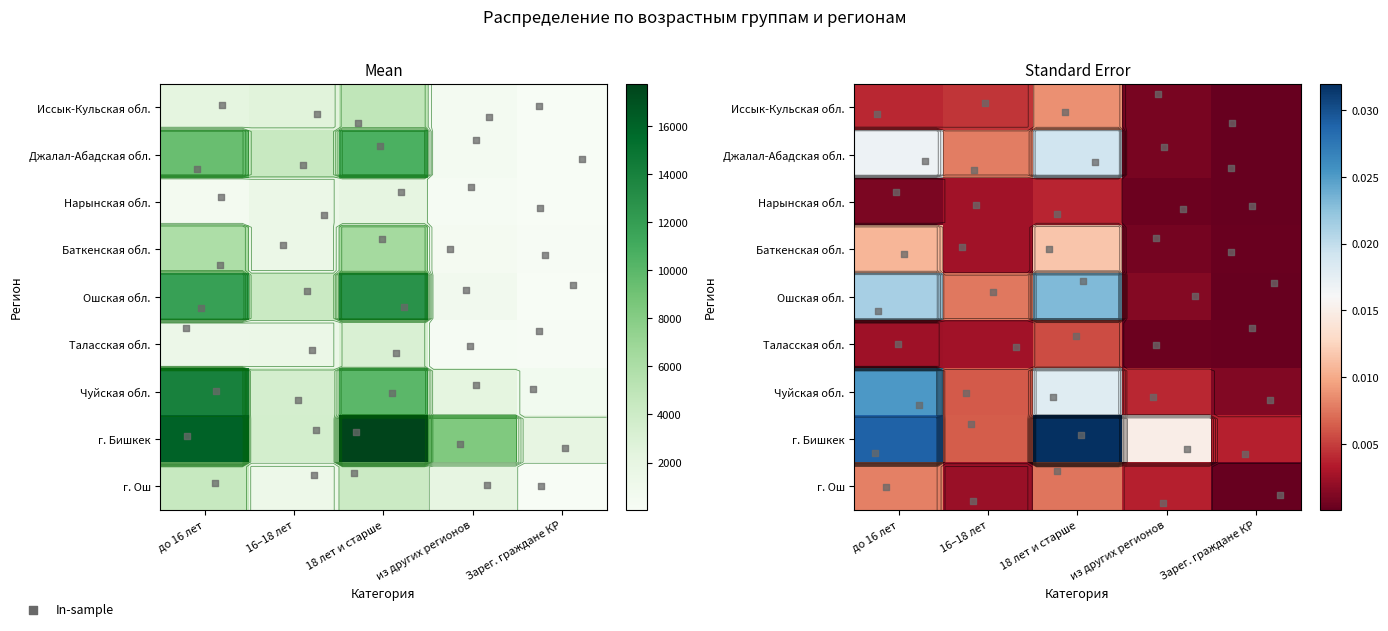

True or false: Иссык-Кульская обл. has a value of 0.0 at Зарег. граждане КР.

False